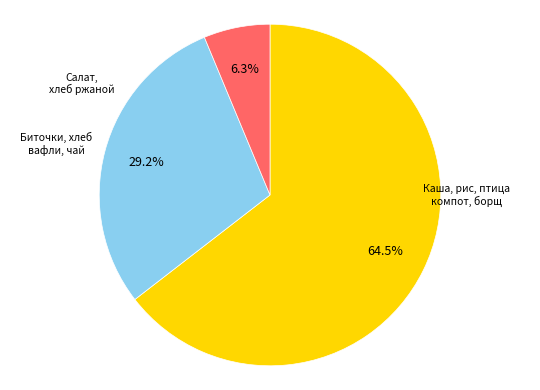

Does any single category account for the majority?

Yes